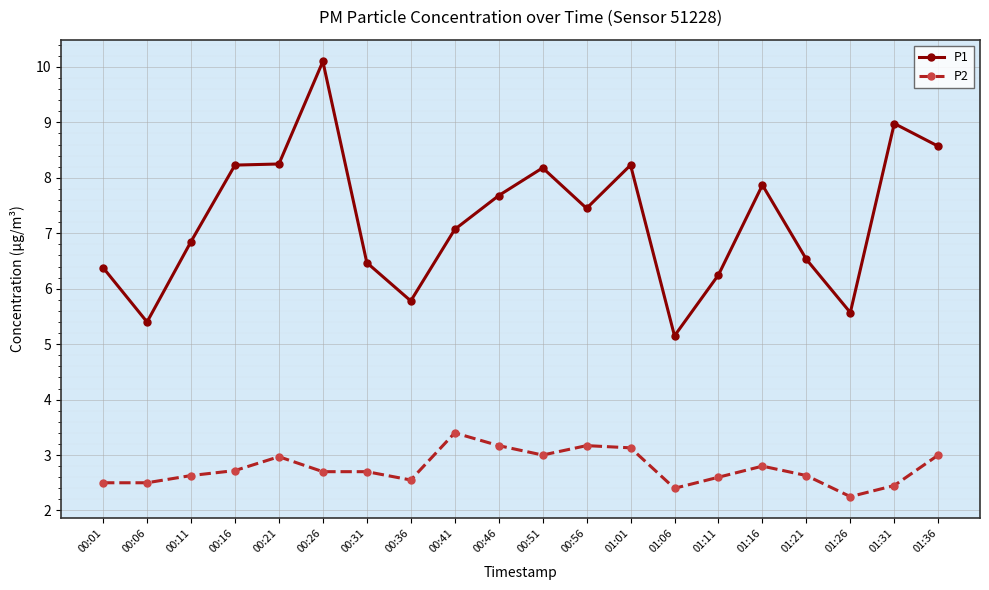

What are all the series names shown in the legend?

P1, P2